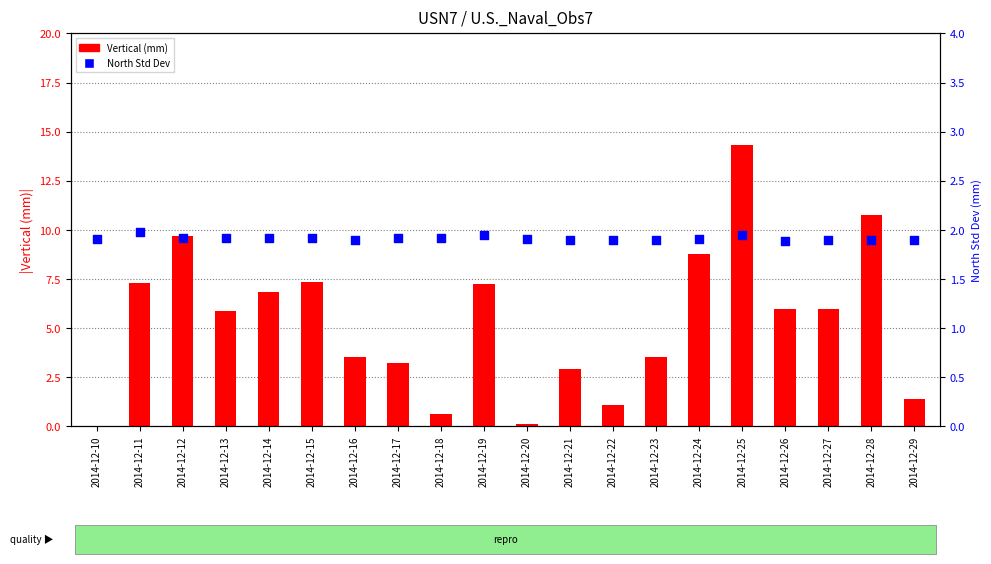

Which series has the largest Y range (max minus min)?

Vertical (mm)